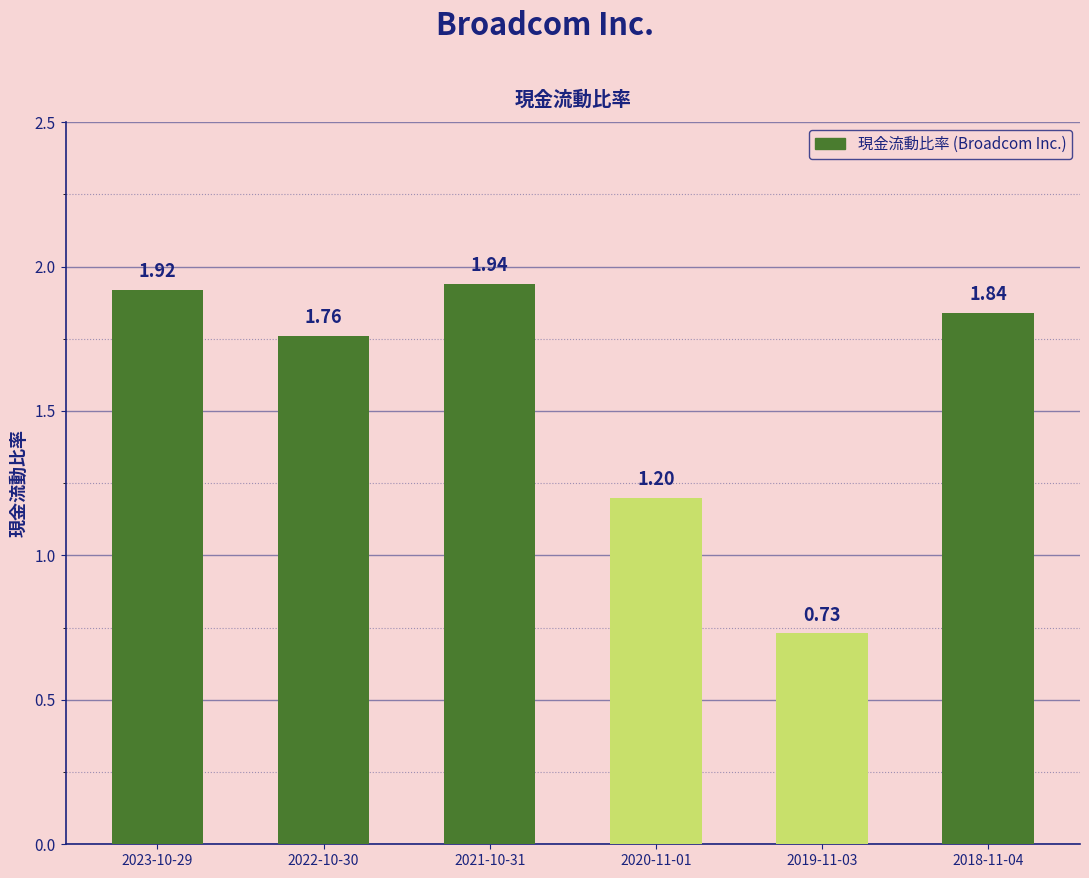

Rank the categories by value from highest to lowest.

2021-10-31, 2023-10-29, 2018-11-04, 2022-10-30, 2020-11-01, 2019-11-03